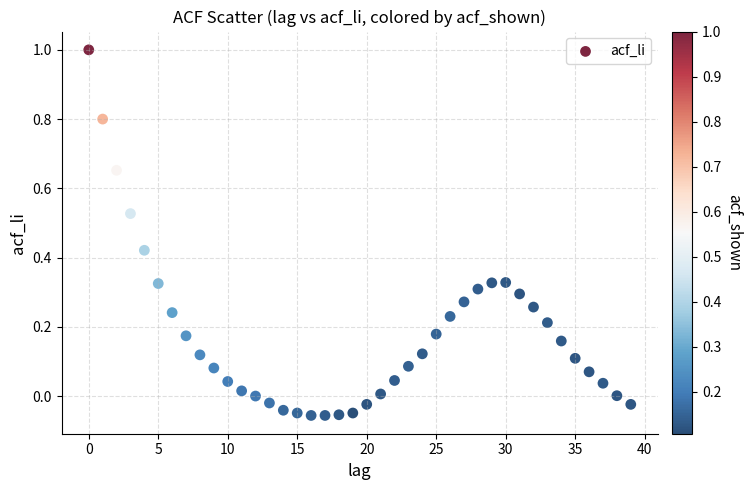

What is the range of Y values (max minus min)?

1.1